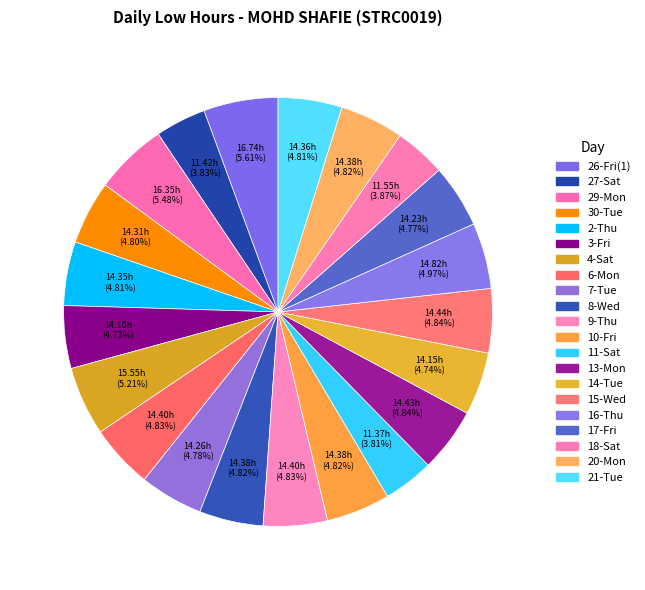

Count the number of slices in the pie.

21